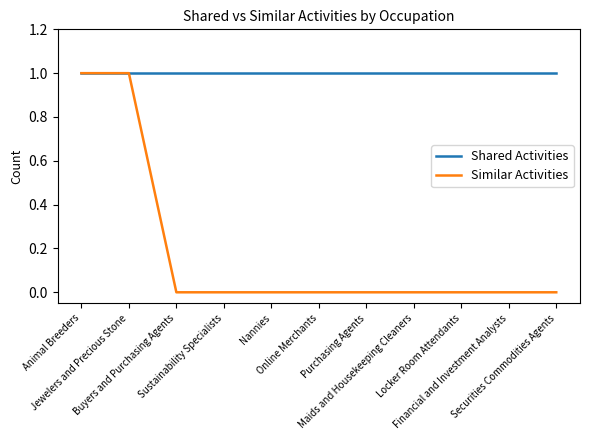

True or false: Similar Activities has a value of -1 at Nannies.

False